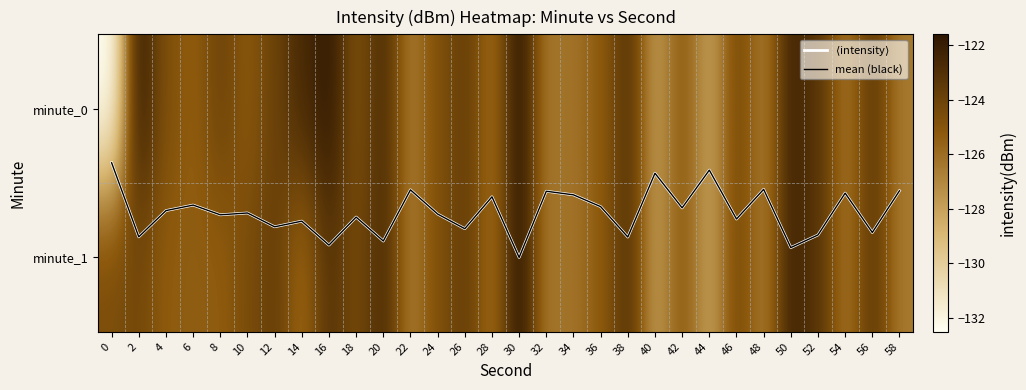

The value of minute_0 at 36 is -125.3. True or false?

True